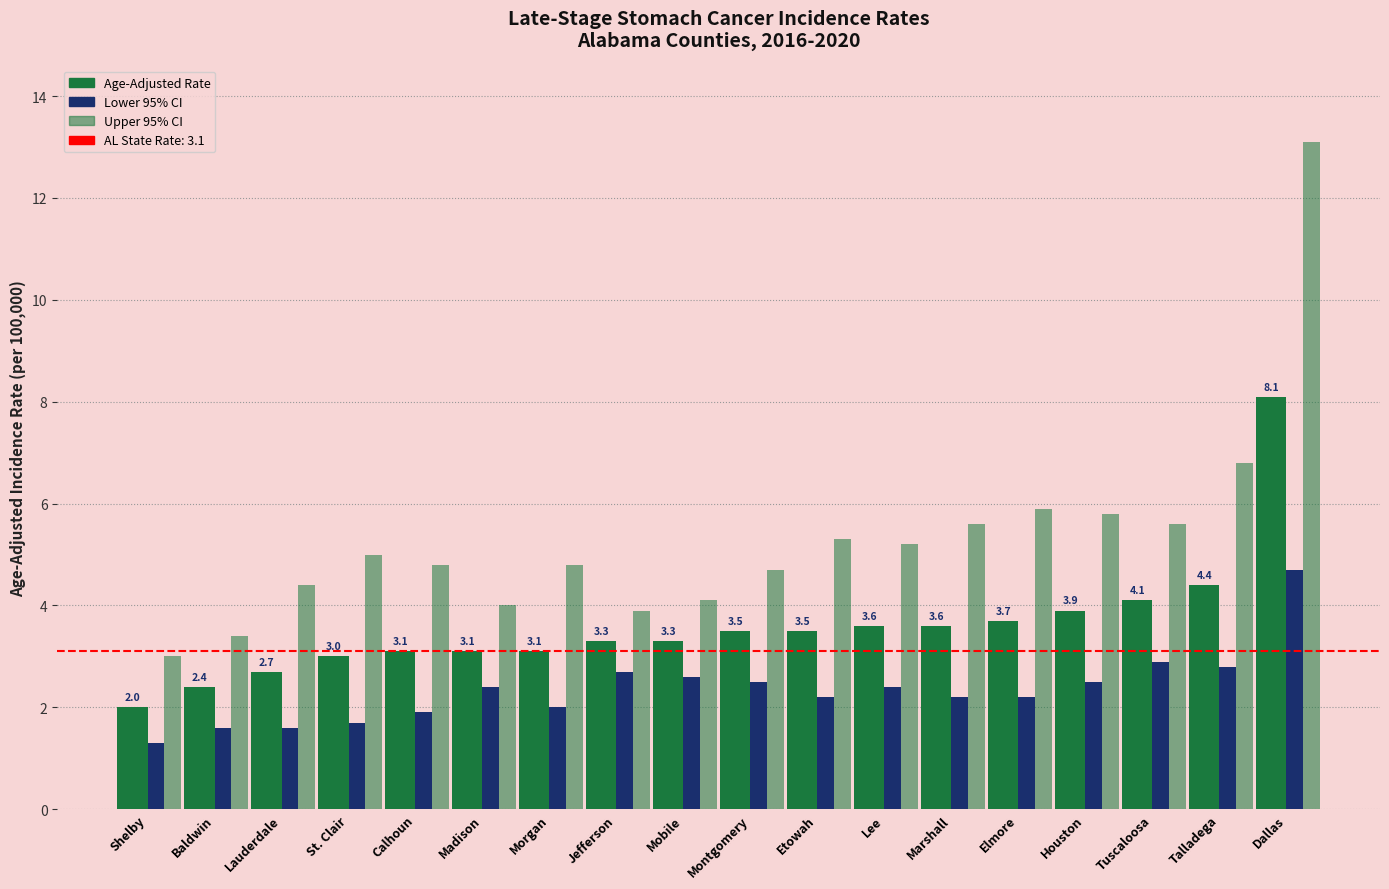

How many groups of bars are there?

18